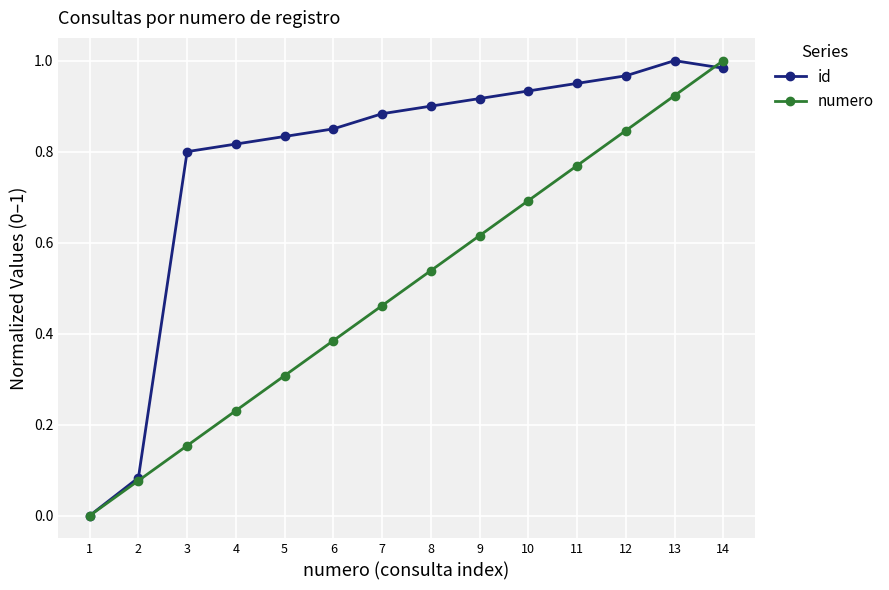

At which category is the sum across all series the highest?

14